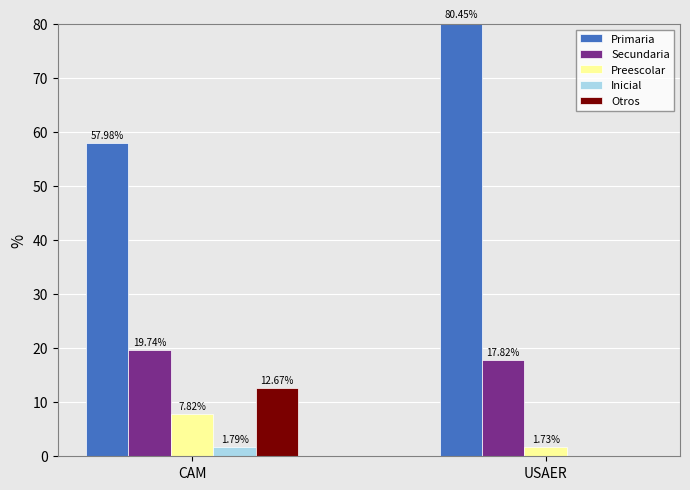

What is the total value across all series at USAER?

100.0